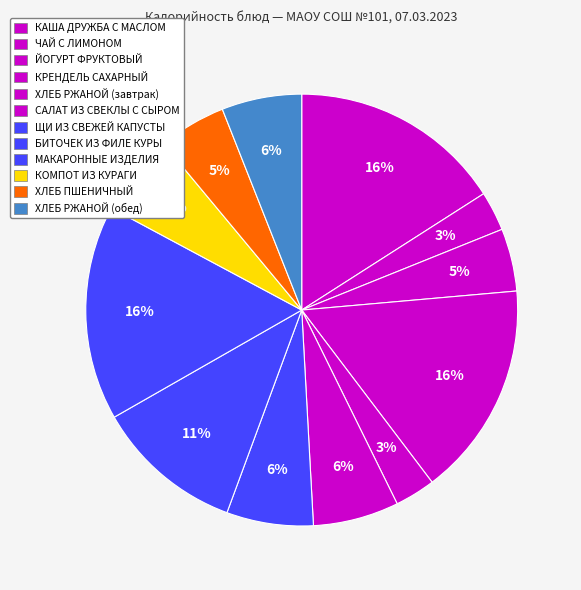

Rank the categories by value from highest to lowest.

КРЕНДЕЛЬ САХАРНЫЙ, МАКАРОННЫЕ ИЗДЕЛИЯ, КАША ДРУЖБА С МАСЛОМ, БИТОЧЕК ИЗ ФИЛЕ КУРЫ, ЩИ ИЗ СВЕЖЕЙ КАПУСТЫ, САЛАТ ИЗ СВЕКЛЫ С СЫРОМ, КОМПОТ ИЗ КУРАГИ, ХЛЕБ РЖАНОЙ (обед), ХЛЕБ ПШЕНИЧНЫЙ, ЙОГУРТ ФРУКТОВЫЙ, ХЛЕБ РЖАНОЙ (завтрак), ЧАЙ С ЛИМОНОМ